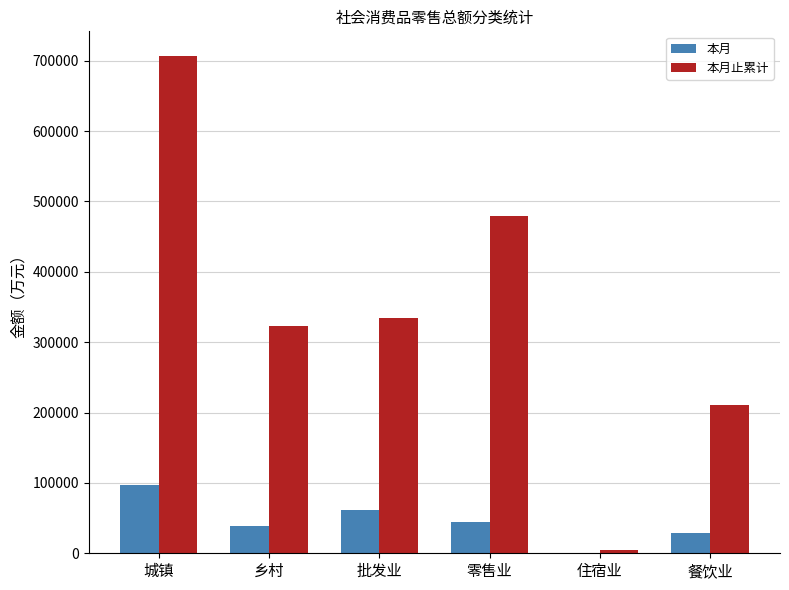

What is the sum of the 本月 values at 餐饮业 and 城镇?

125872.9